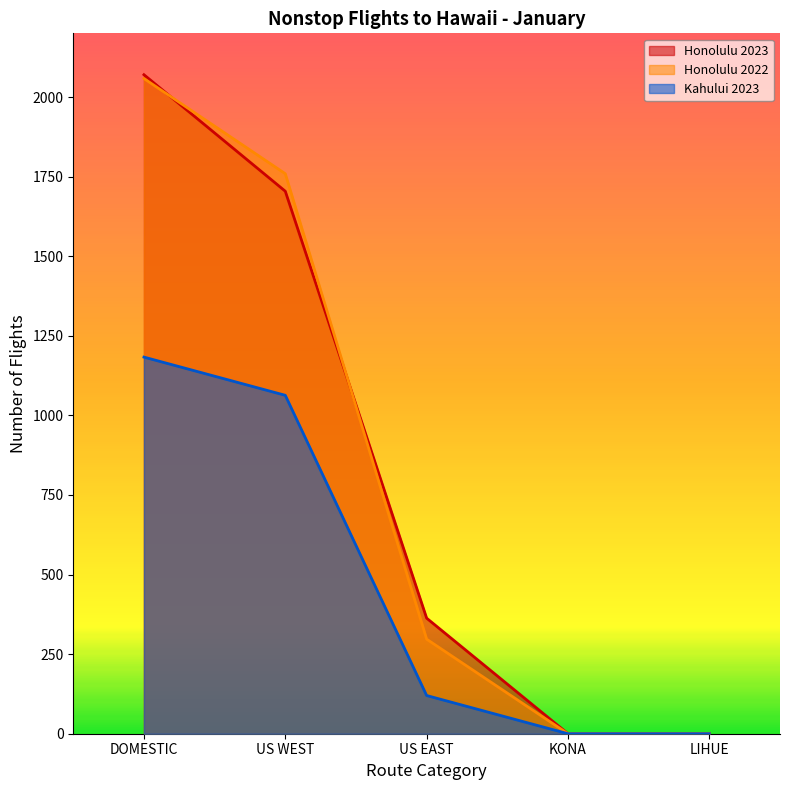

How many lines are shown in the chart?

3